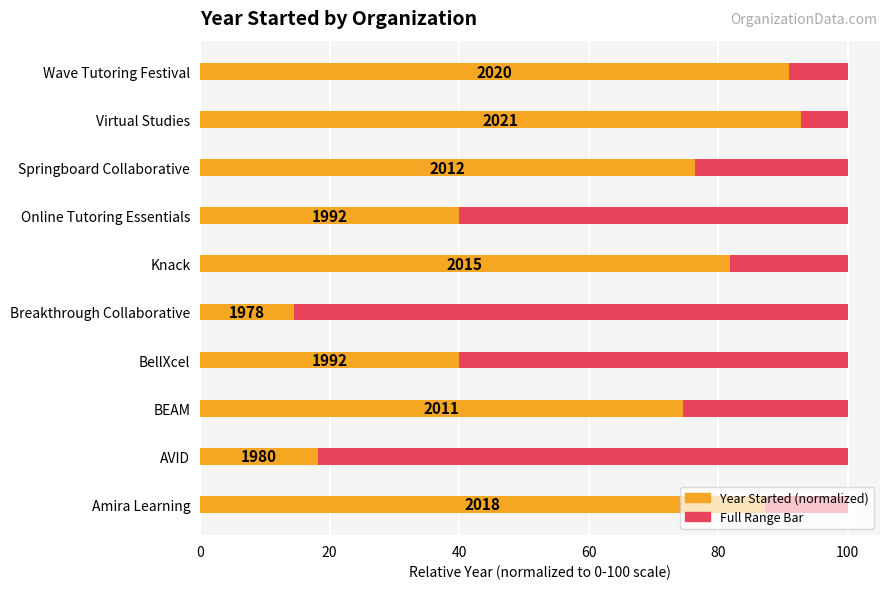

Does the chart contain stacked bars?

No